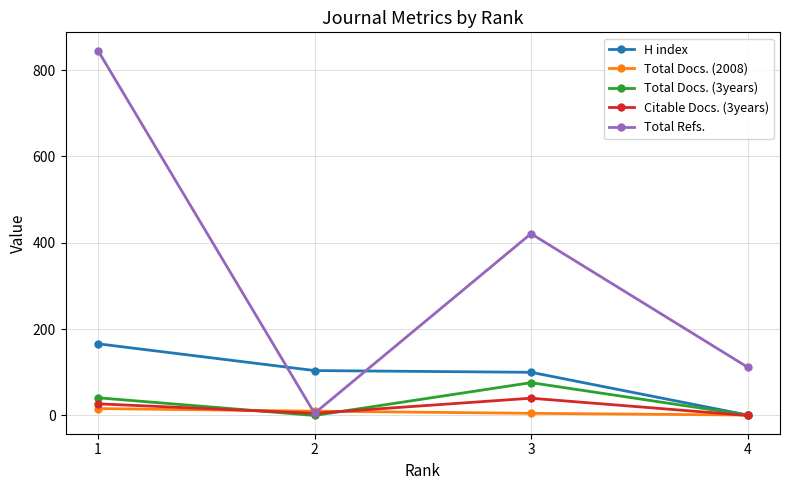

The value of Total Docs. (3years) at 2 is -43. True or false?

False